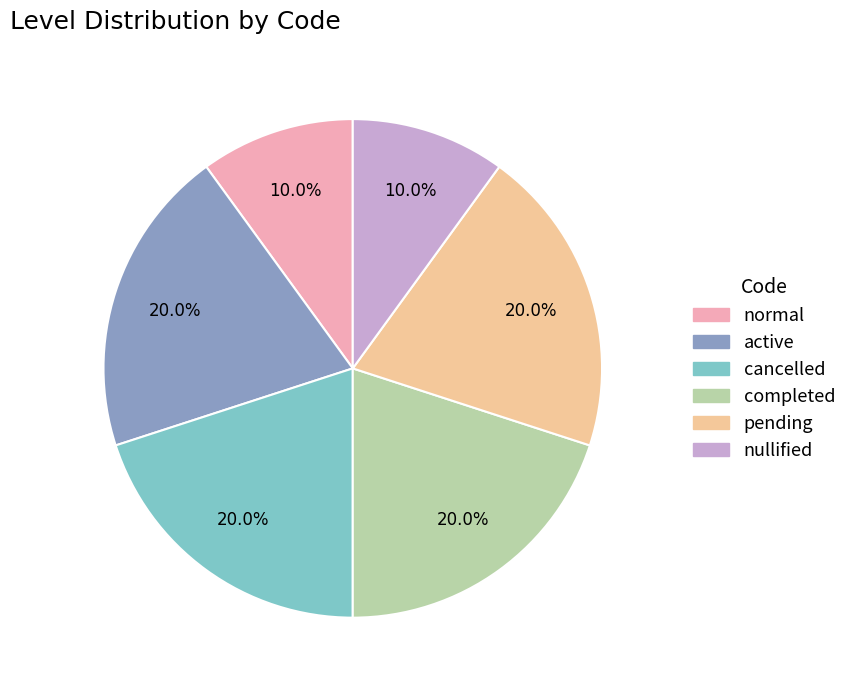

To the nearest percent, what is the combined percentage of active and cancelled?

40%